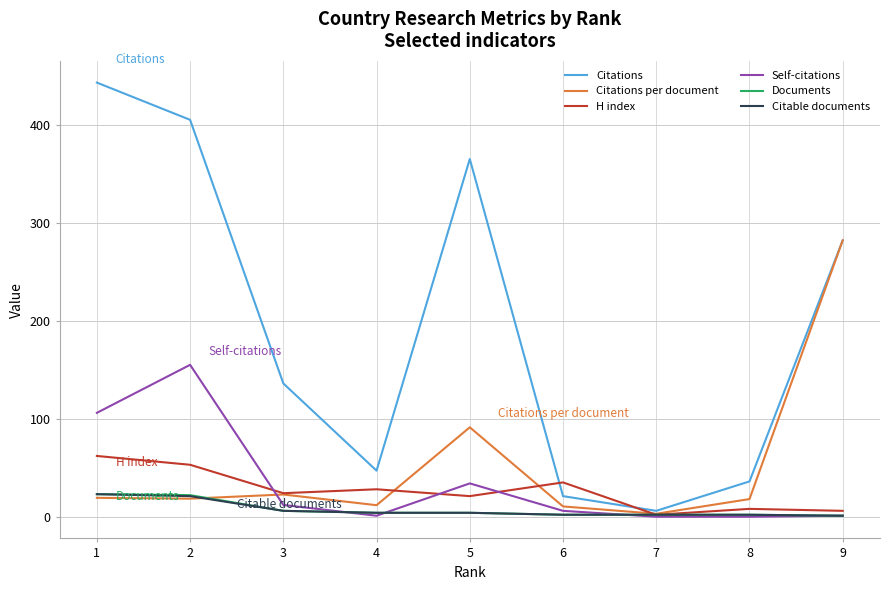

What is the average value of the Citations series?

193.4